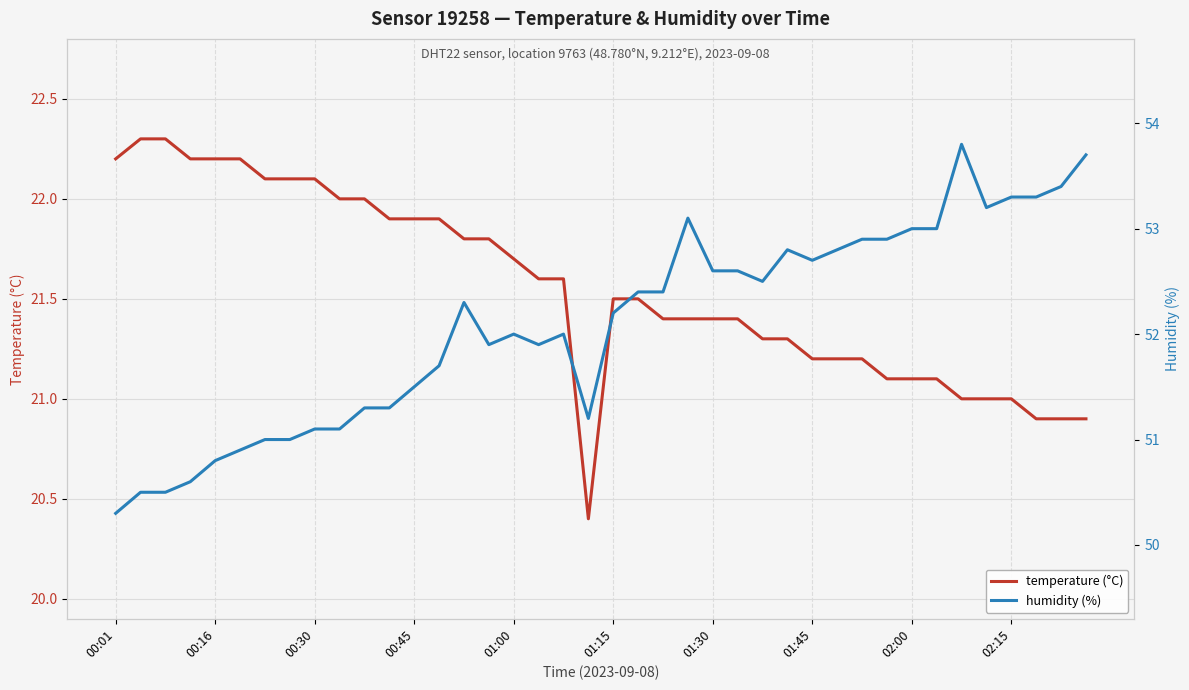

What is the average value of the humidity series?

52.1